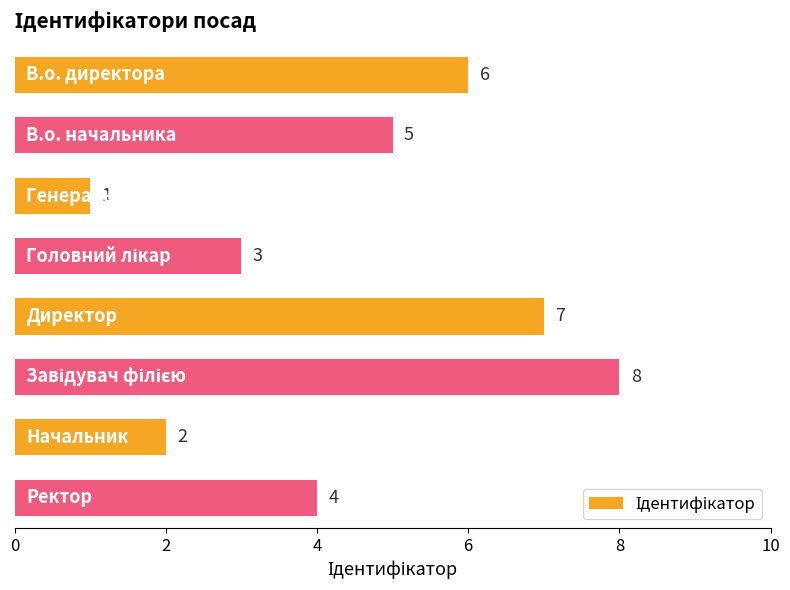

What is the greatest value displayed?

8